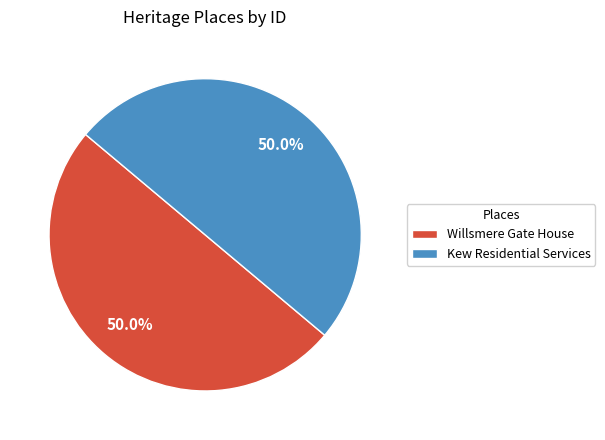

How much of the chart is everything except Kew Residential Services?

50.0%